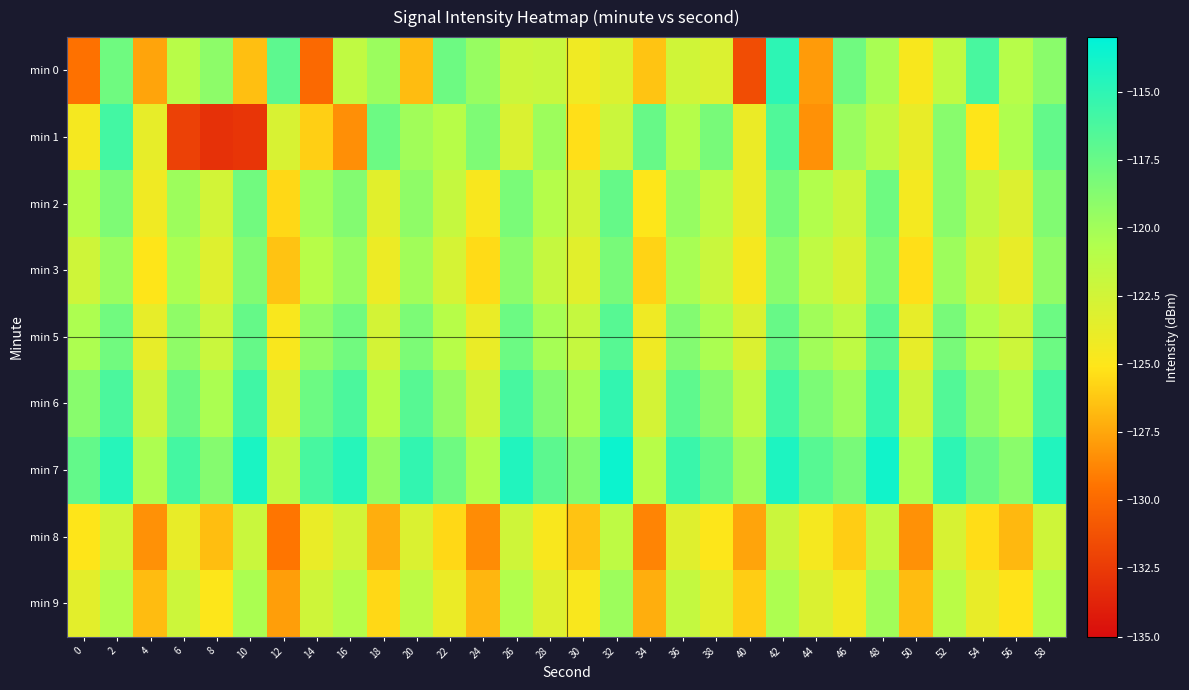

How many data points does each series have?

30